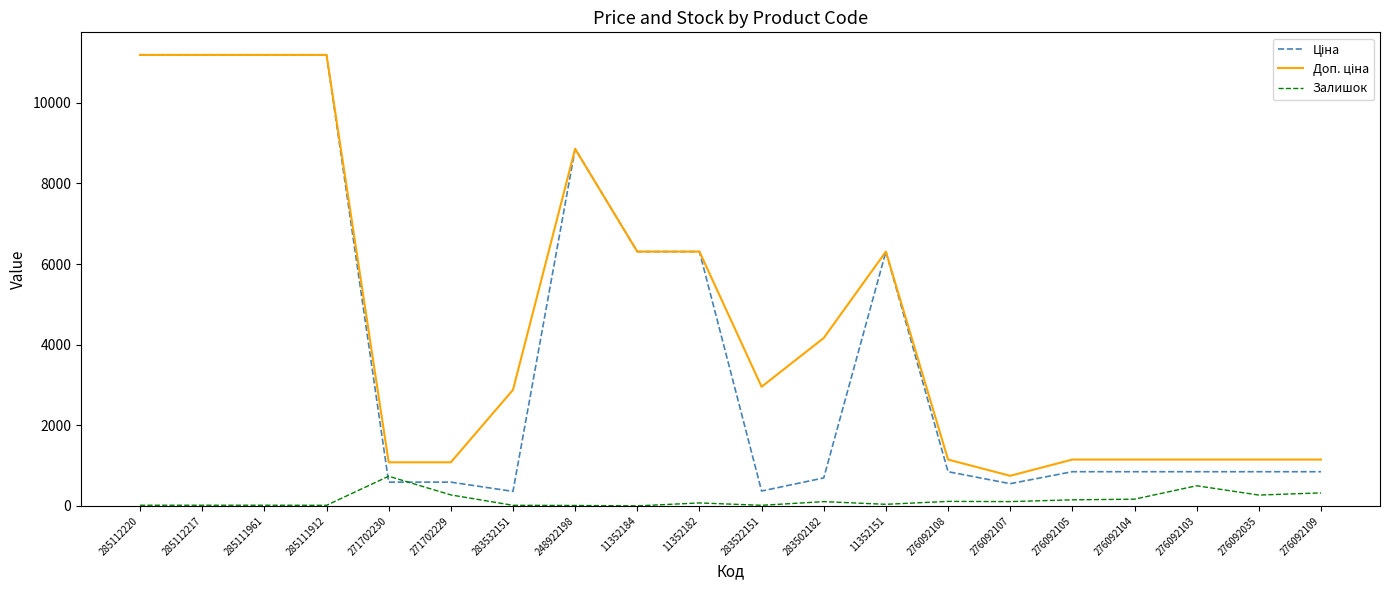

Which category has the highest value in the Залишок series?

271702230